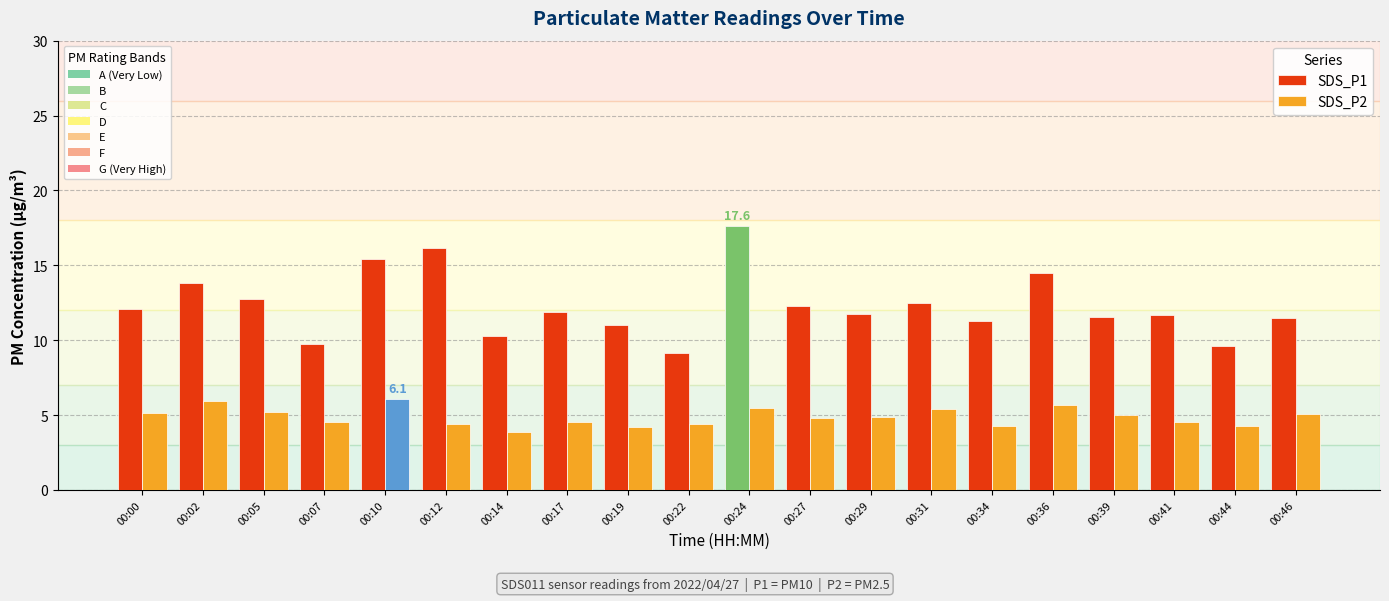

At which label is SDS_P1 closest to 13?

00:05